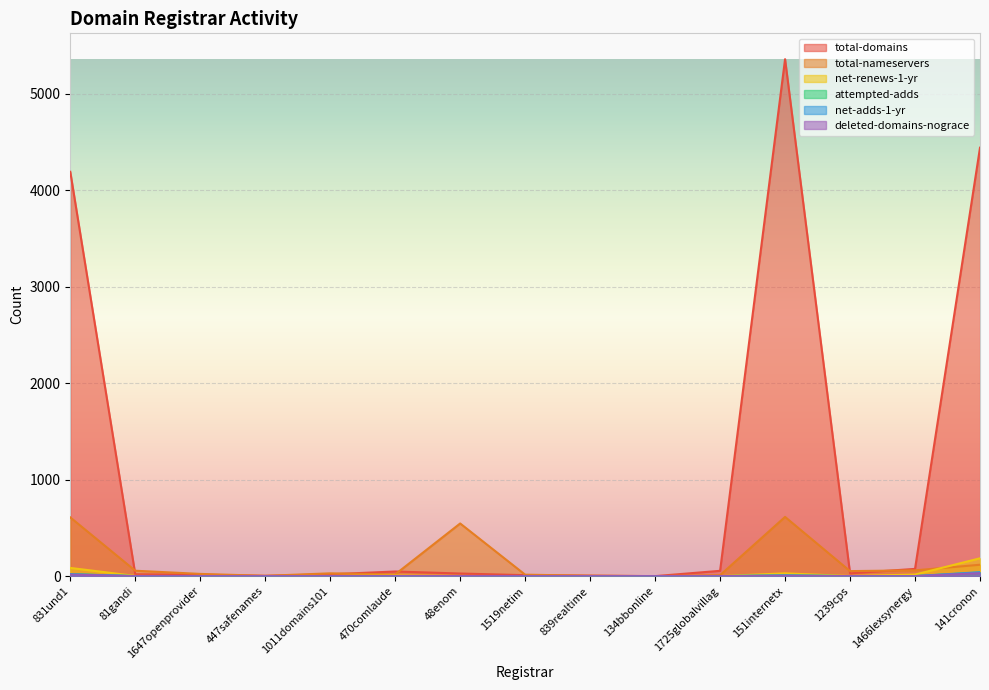

Count the number of data series in this chart.

6